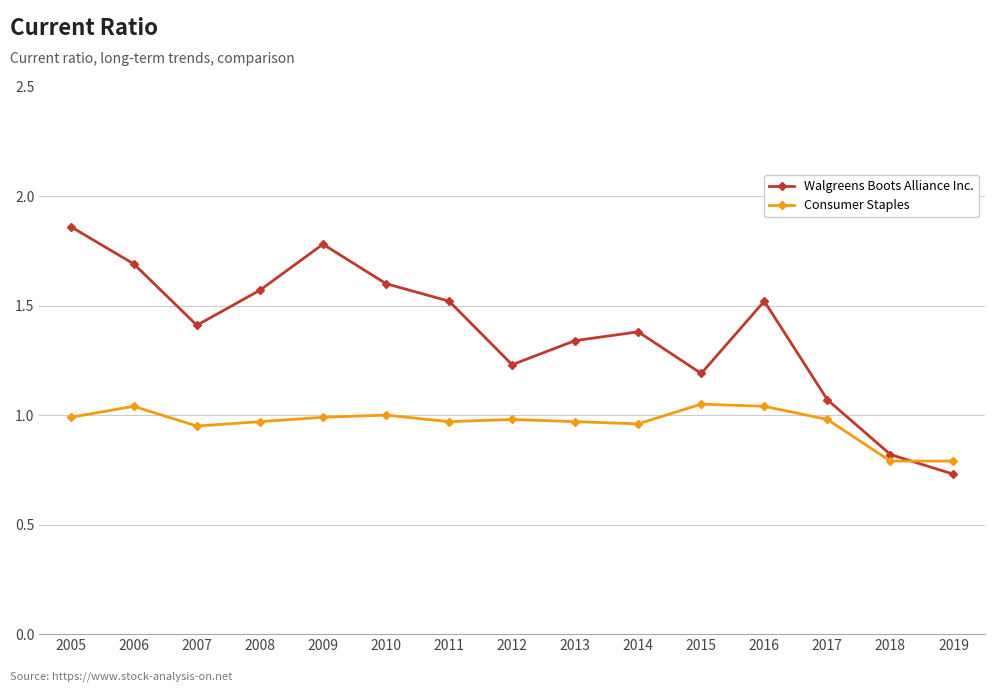

At which label does Walgreens Boots Alliance Inc. reach its peak?

2005